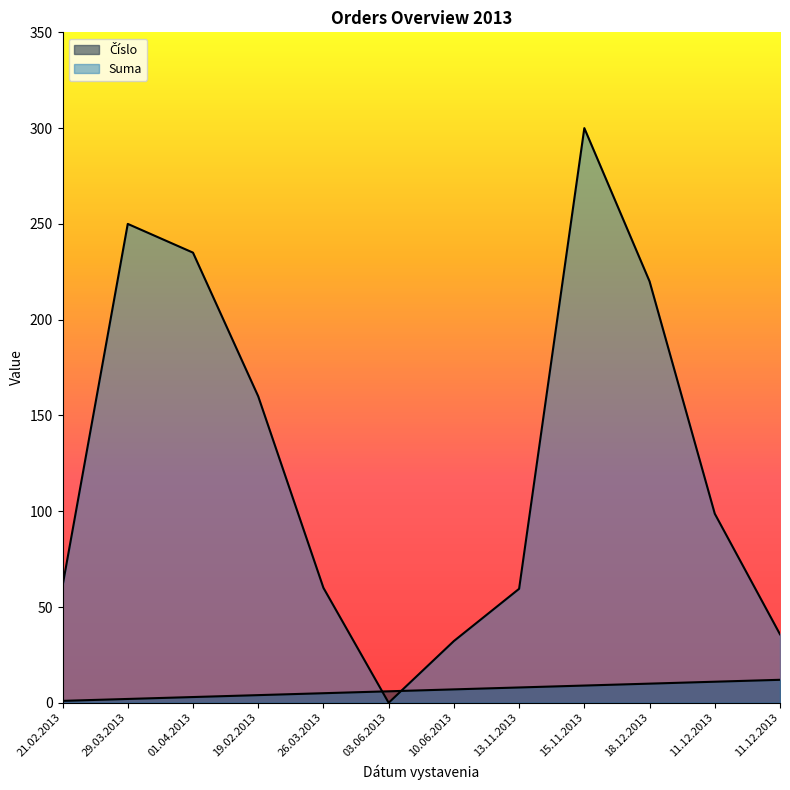

Reading left to right, transcribe all the data shown in this chart.

Číslo: 1.0	2.0	3.0	4.0	5.0	6.0	7.0	8.0	9.0	10.0	11.0	12.0
Suma: 61.0	250.0	235.0	160.0	60.0	0.0	32.2	59.5	300.0	220.0	98.7	35.7